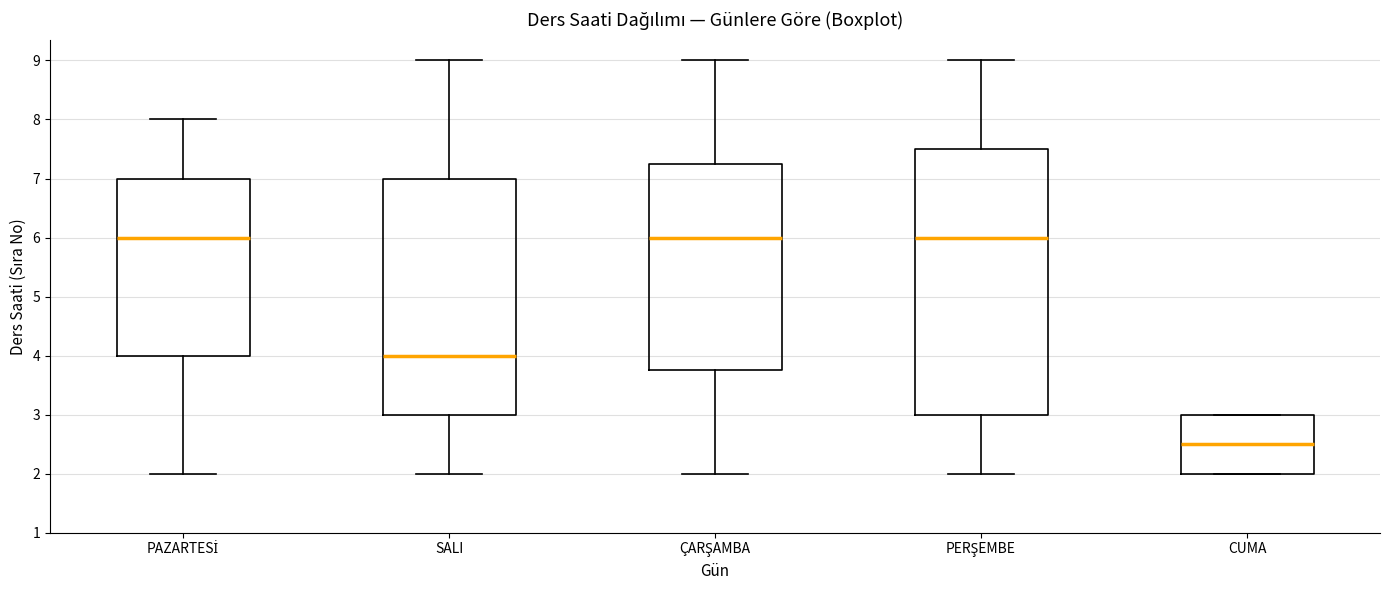

Reading left to right, read every box against the y-axis: the position of its median line, the range the box covers, and the ends of its whiskers. The values are not printed on the chart, so give them approximately, as read against the axis.

PAZARTESİ: median 6.0, box 4.0 to 7.0, whiskers 2.0 to 8.0
SALI: median 4.0, box 3.0 to 7.0, whiskers 2.0 to 9.0
ÇARŞAMBA: median 6.0, box 3.8 to 7.3, whiskers 2.0 to 9.0
PERŞEMBE: median 6.0, box 3.0 to 7.5, whiskers 2.0 to 9.0
CUMA: median 2.5, box 2.0 to 3.0, whiskers 2.0 to 3.0